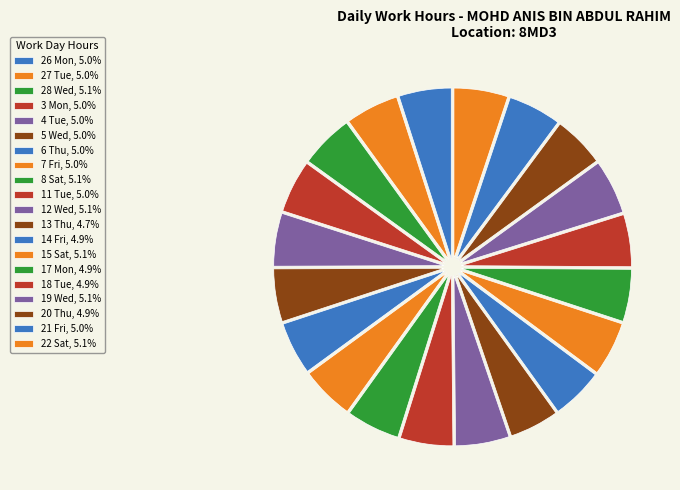

Is 17 Mon the majority of the pie?

No